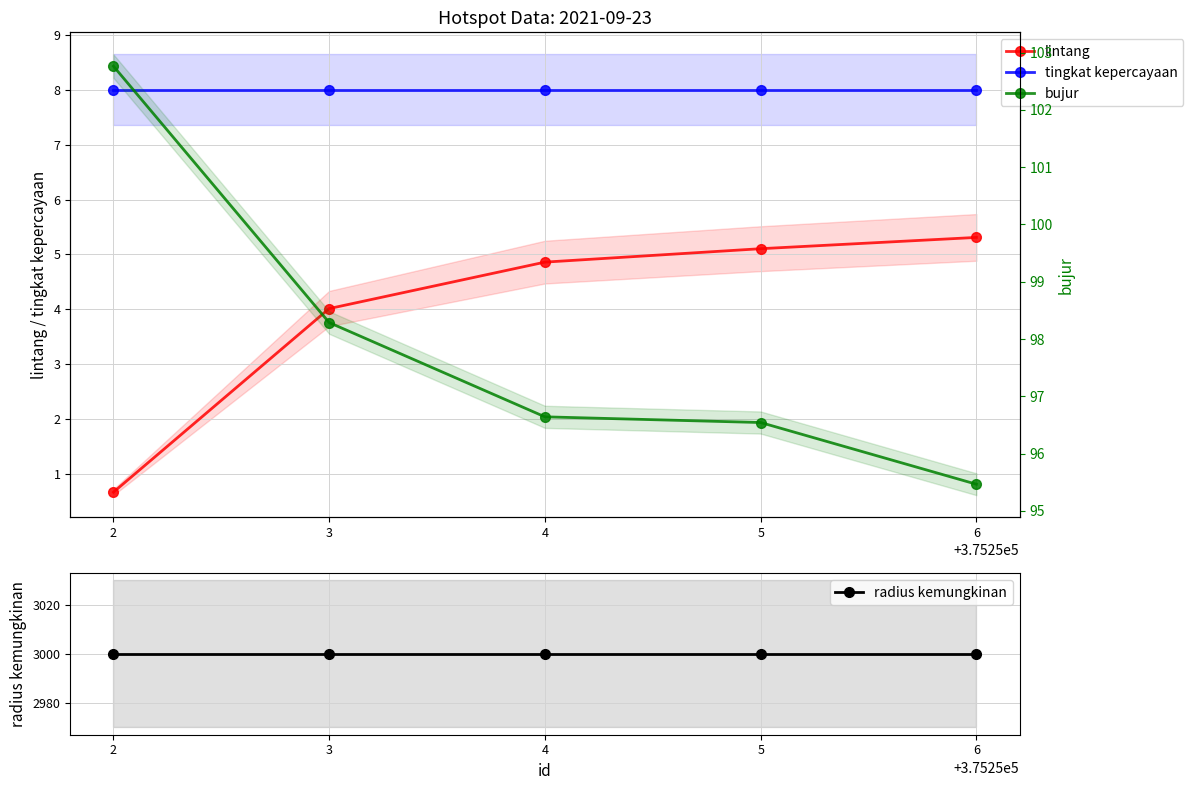

What are all the series names shown in the legend?

lintang, tingkat kepercayaan, radius kemungkinan, bujur